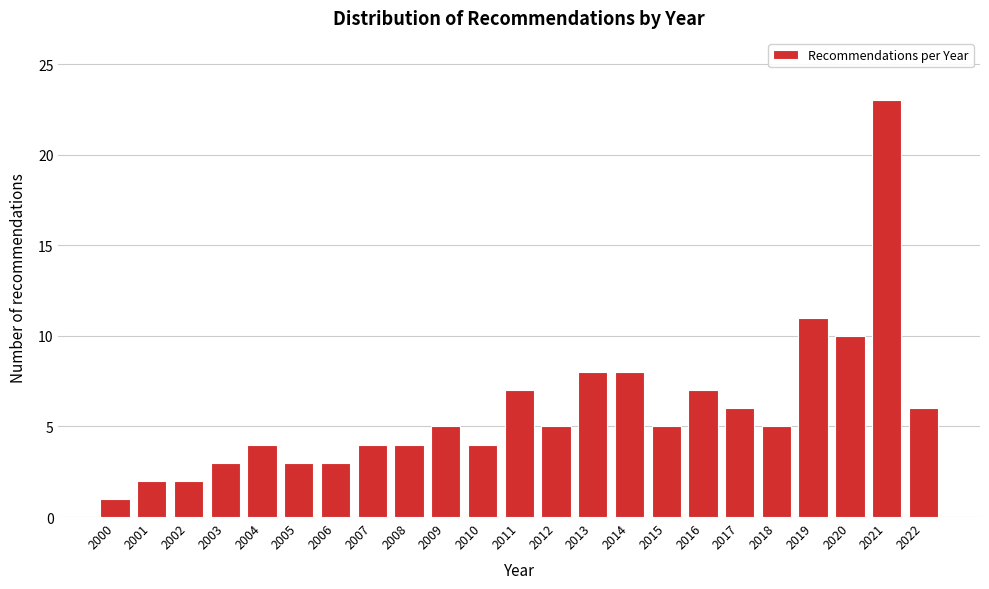

Reading left to right, transcribe all the data shown in this chart.

2000=1	2001=2	2002=2	2003=3	2004=4	2005=3	2006=3	2007=4	2008=4	2009=5	2010=4	2011=7	2012=5	2013=8	2014=8	2015=5	2016=7	2017=6	2018=5	2019=11	2020=10	2021=23	2022=6